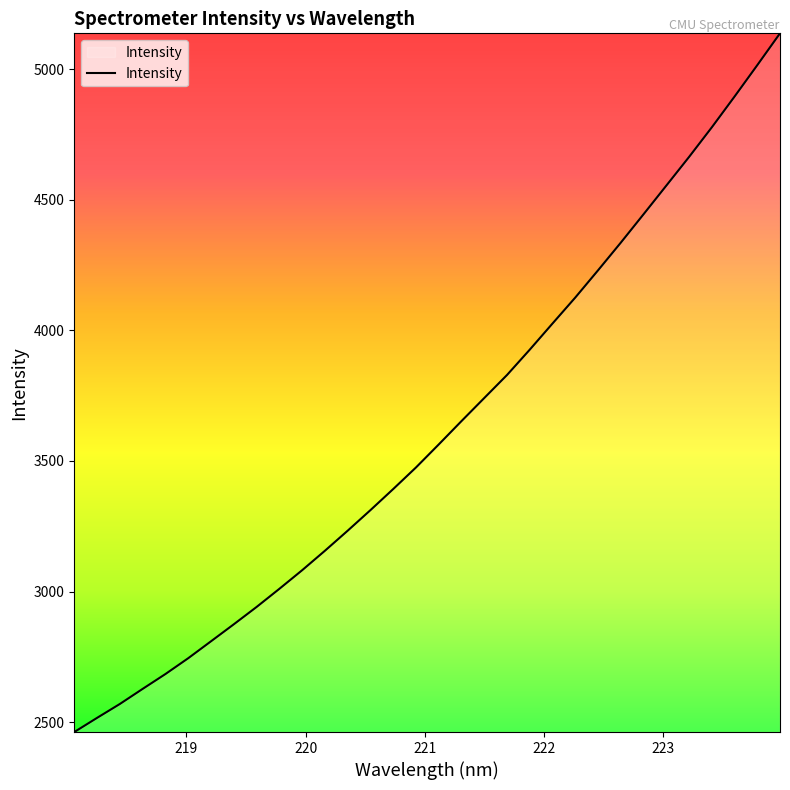

Reading left to right, extract all data points from this chart.

2462.3	2516.5	2569.7	2627.4	2684.3	2744.8	2809.6	2874.7	2941.0	3010.5	3081.7	3156.2	3233.0	3311.8	3392.5	3475.1	3563.3	3652.7	3741.0	3829.2	3926.2	4026.3	4125.7	4229.8	4335.8	4444.4	4554.0	4663.7	4777.1	4894.8	5015.1	5137.0